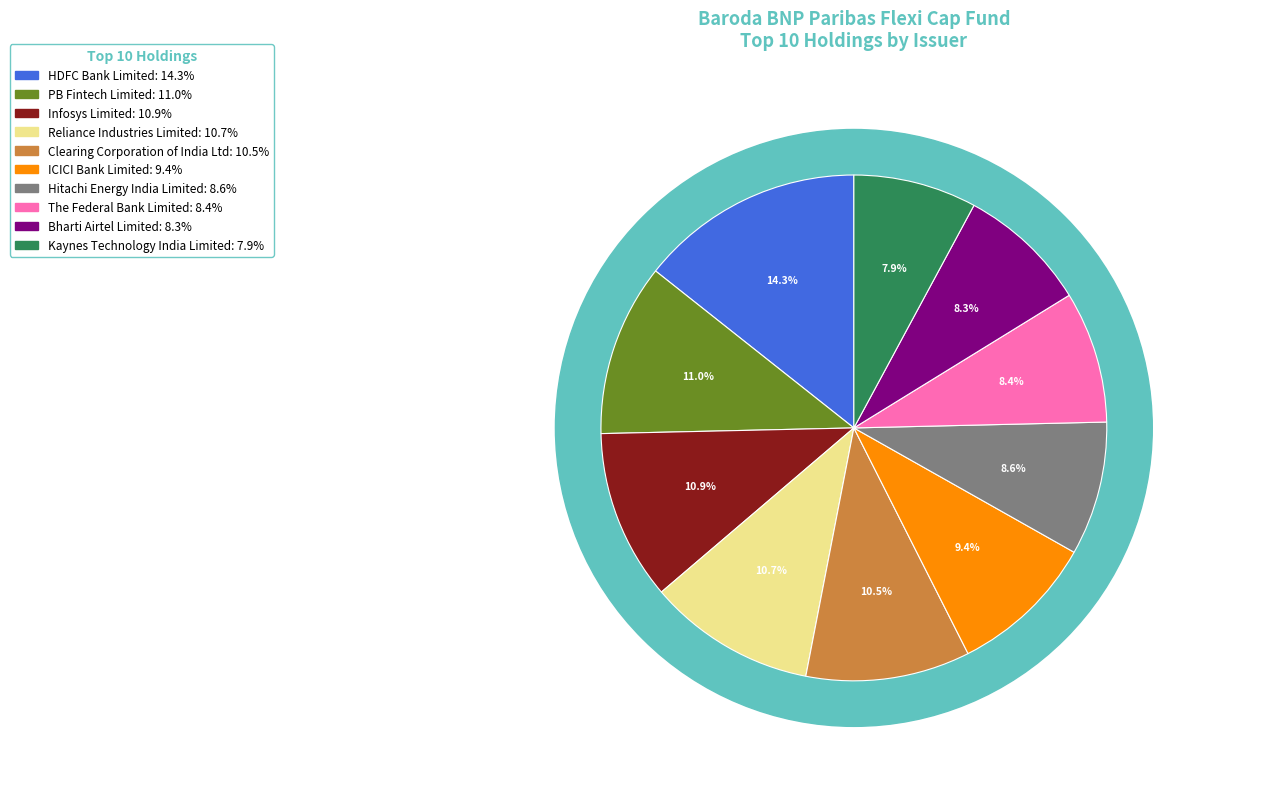

True or false: Hitachi Energy India Limited accounts for 3% of the total.

False